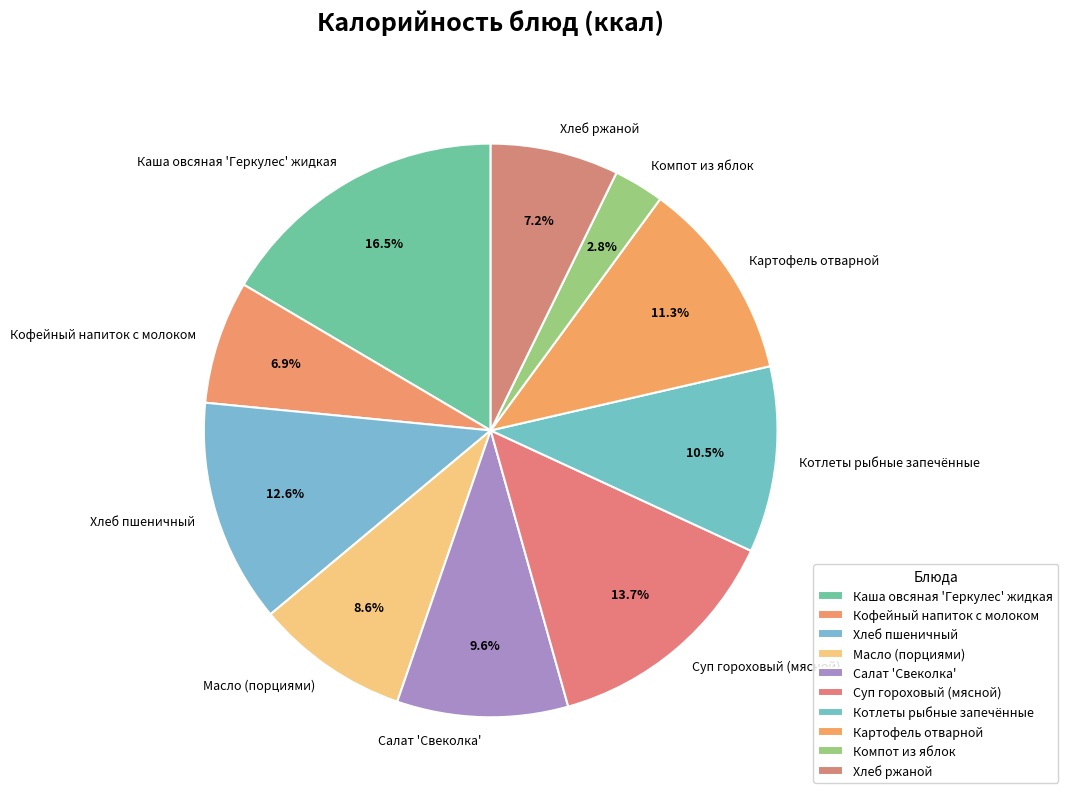

Do Картофель отварной and Каша овсяная 'Геркулес' жидкая together represent more than half of the pie?

No